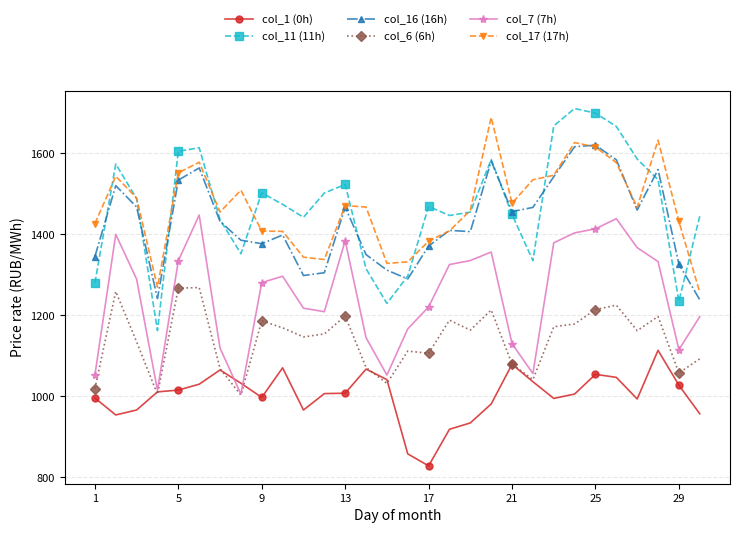

True or false: col_11 (11h) and col_6 (6h) intersect in this chart.

False